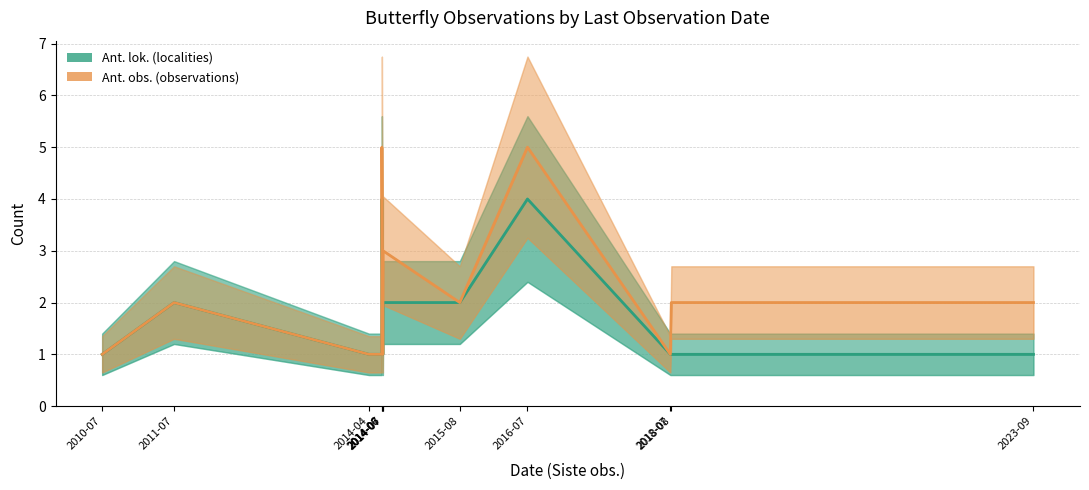

At which category is the sum across all series the highest?

2014-06